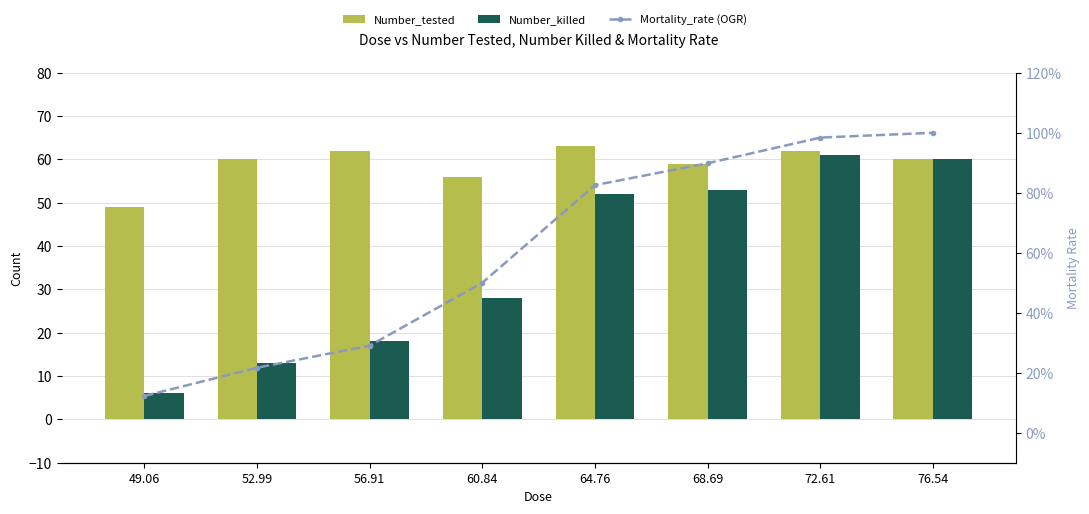

Reading left to right, extract all data points from this chart.

Number_tested: 49.0	60.0	62.0	56.0	63.0	59.0	62.0	60.0
Number_killed: 6.0	13.0	18.0	28.0	52.0	53.0	61.0	60.0
Mortality_rate (OGR): 0.1	0.2	0.3	0.5	0.8	0.9	1.0	1.0